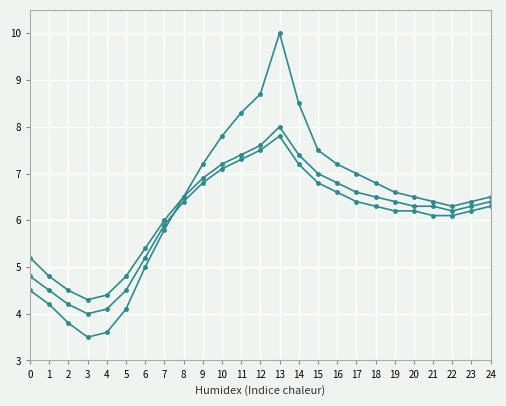

Count the number of data series in this chart.

3